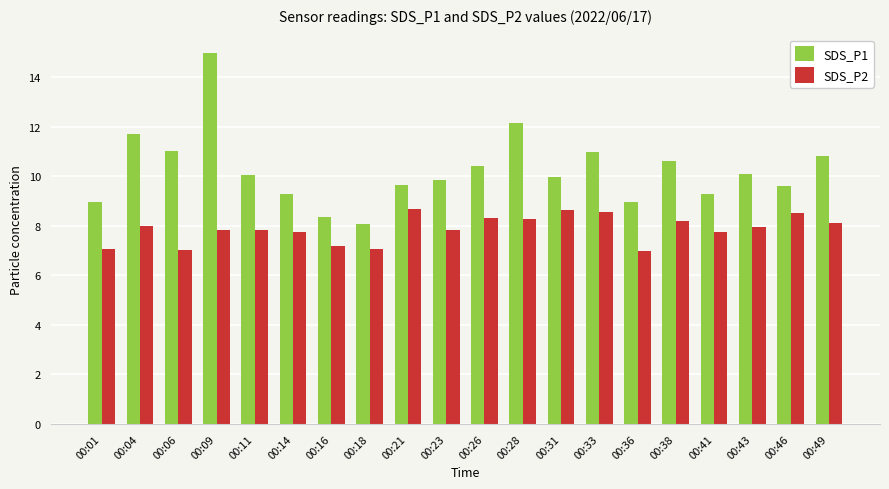

True or false: SDS_P1 has a value of 16.1 at 00:21.

False